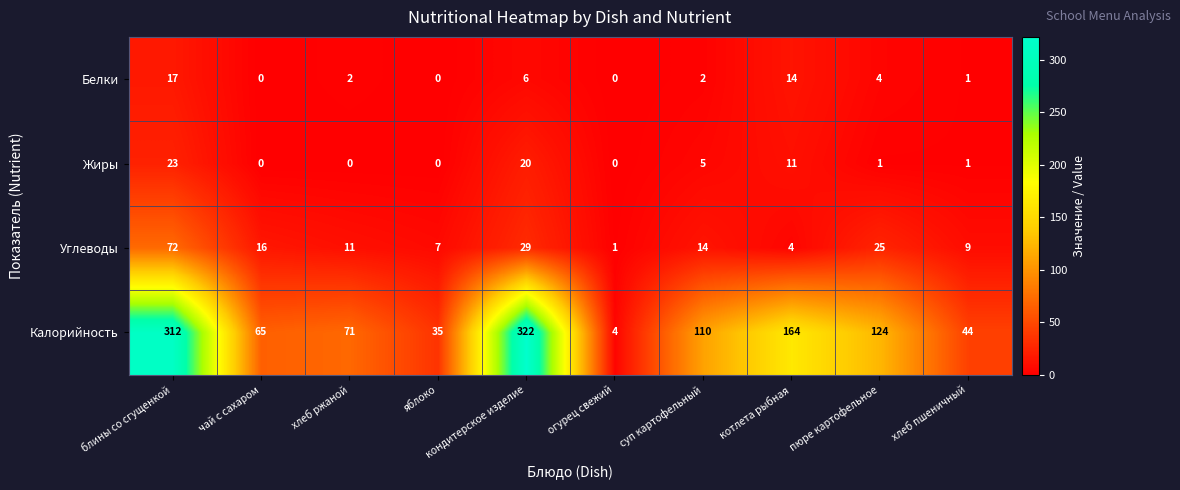

What is the difference between the highest and lowest values at блины со сгущенкой?

295